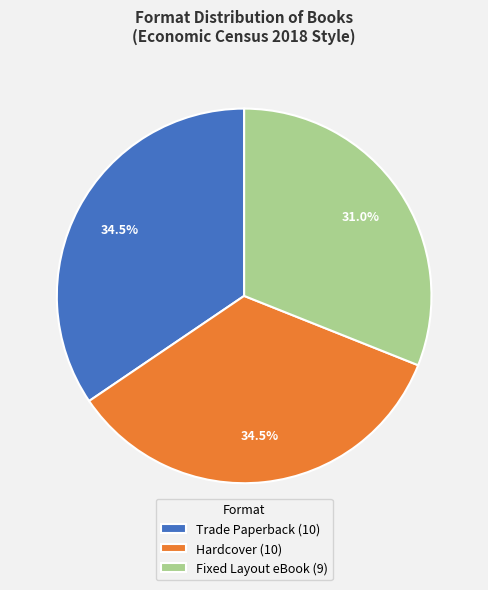

Which has a higher value, Hardcover (10) or Fixed Layout eBook (9)?

Hardcover (10)